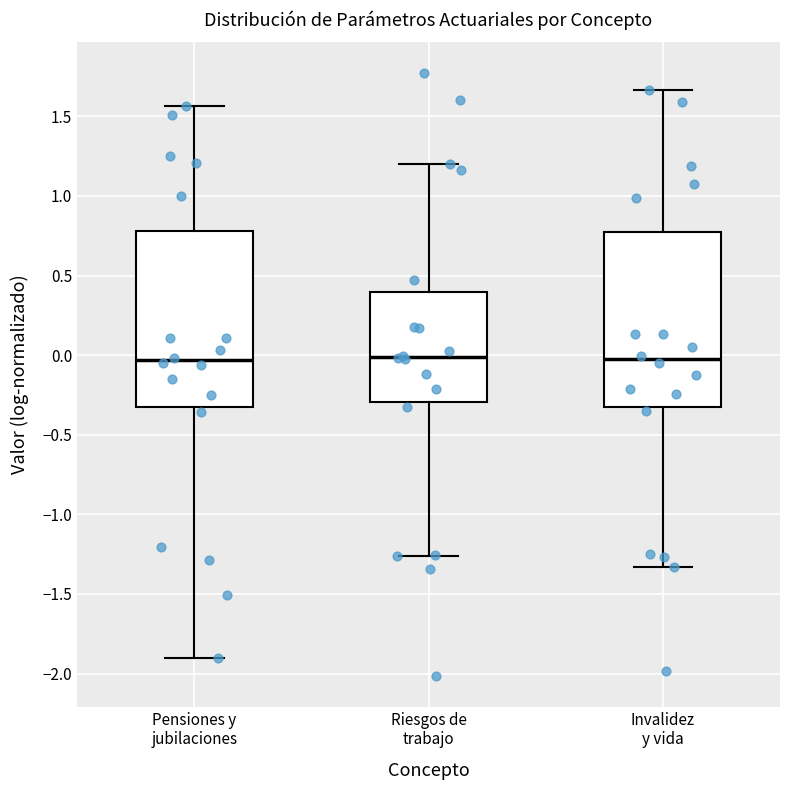

Reading left to right, read every box against the y-axis: the position of its median line, the range the box covers, and the ends of its whiskers. The values are not printed on the chart, so give them approximately, as read against the axis.

Pensiones y jubilaciones: median -0.05, box -0.35 to 0.80, whiskers -1.90 to 1.55
Riesgos de trabajo: median 0.00, box -0.30 to 0.40, whiskers -1.25 to 1.20
Invalidez y vida: median -0.05, box -0.35 to 0.75, whiskers -1.35 to 1.65